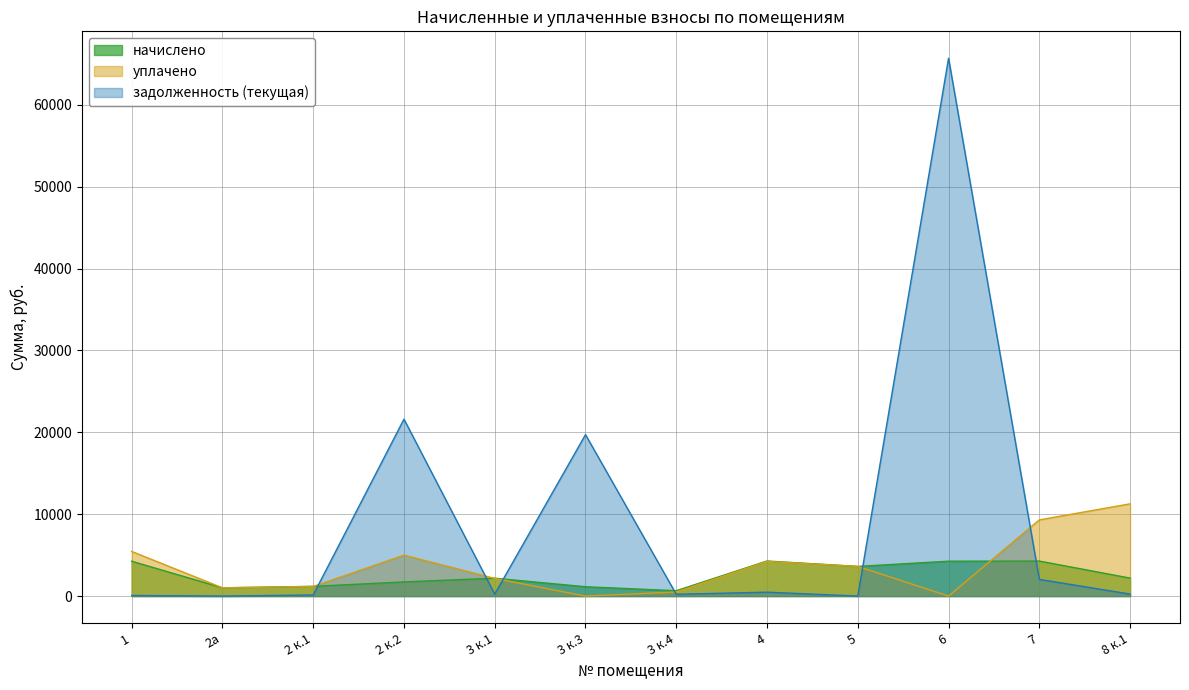

What is the sum of all задолженность (текущая) values?

110437.1